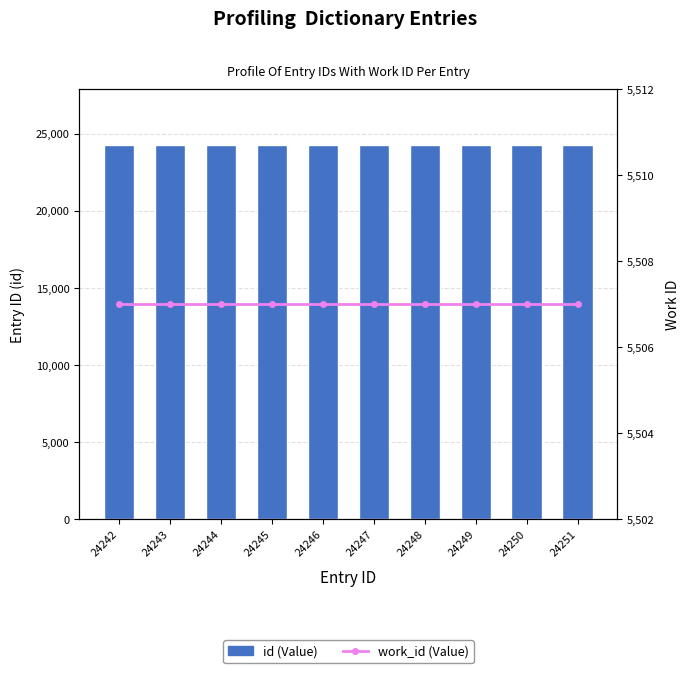

What is the smallest value displayed?

5507